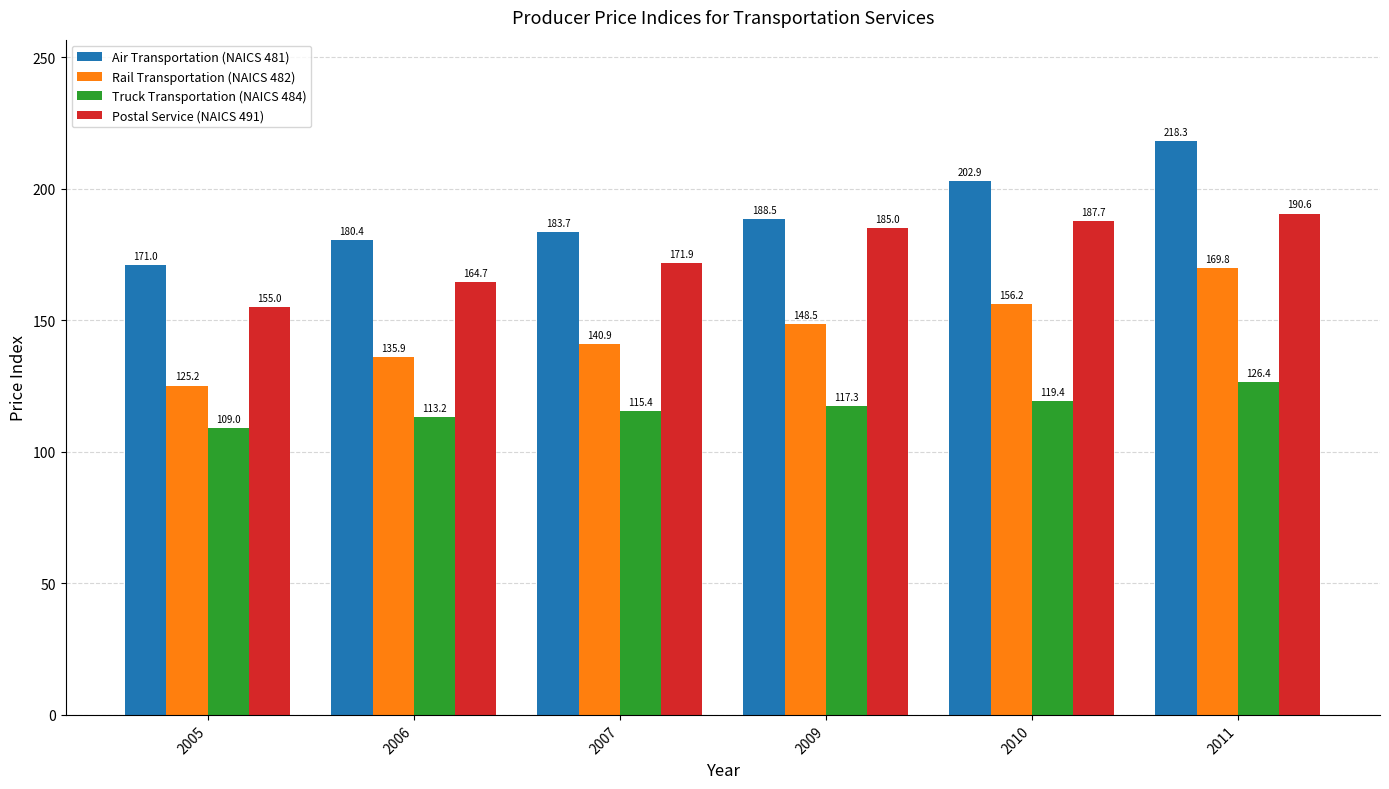

Rank the categories by Air Transportation (NAICS 481) value from lowest to highest.

2005, 2006, 2007, 2009, 2010, 2011